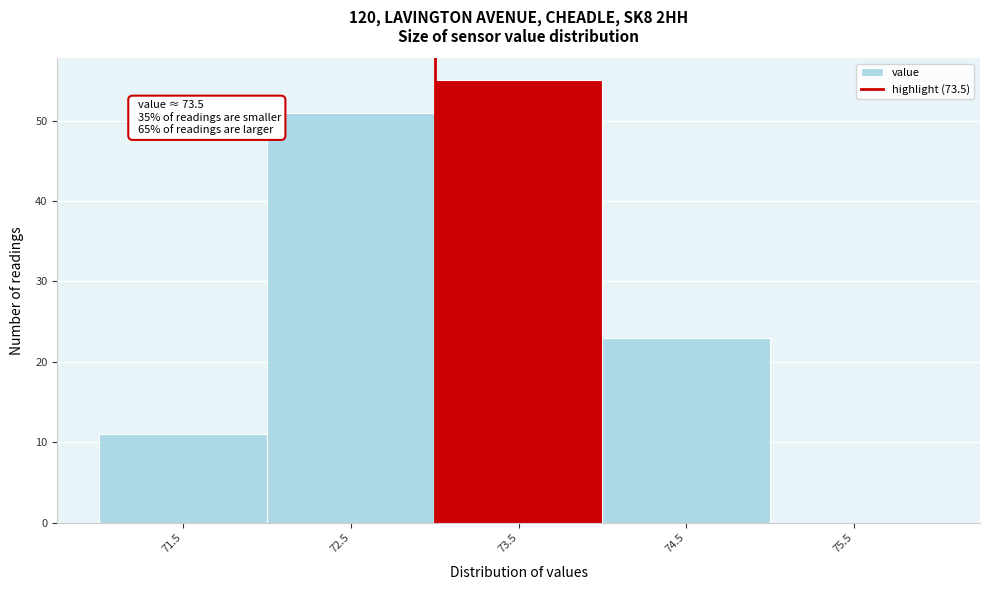

Reading left to right, list all the values displayed in this chart.

71.5=11	72.5=51	73.5=55	74.5=23	75.5=0